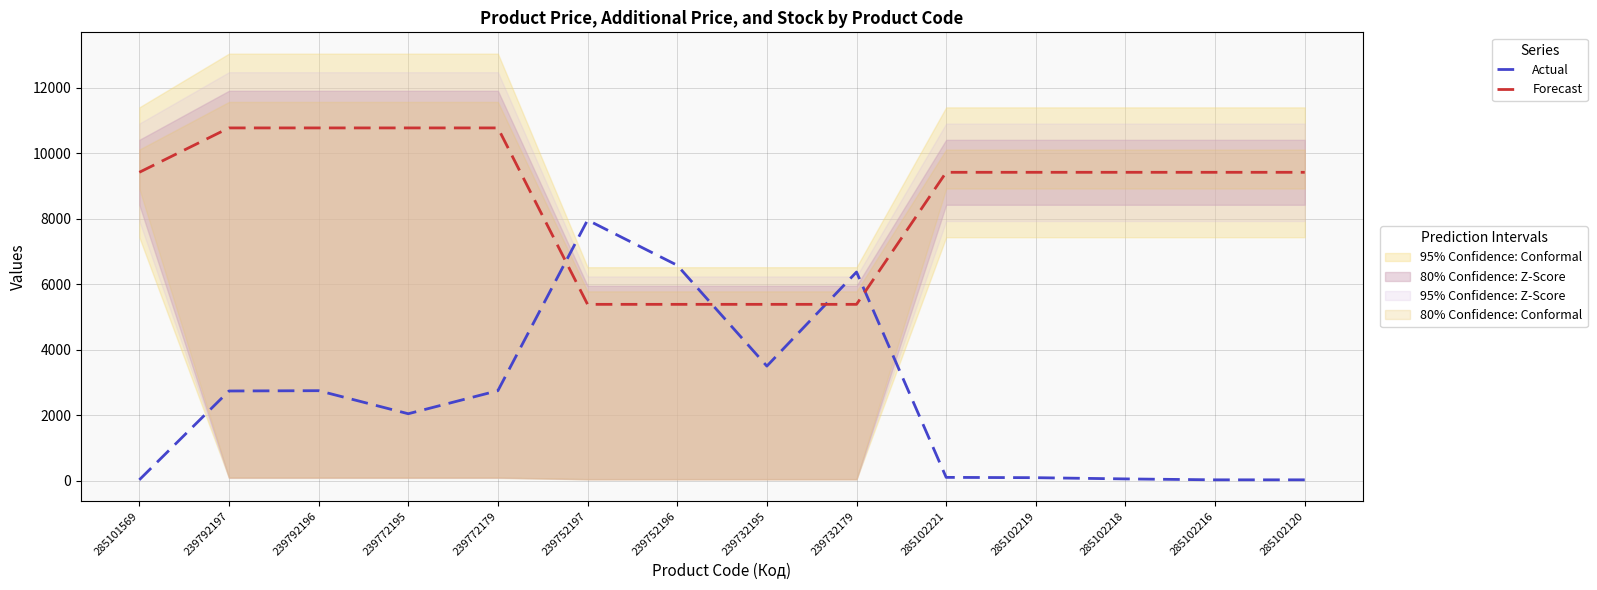

What is the difference between the highest and lowest values at 285102218?

9356.6